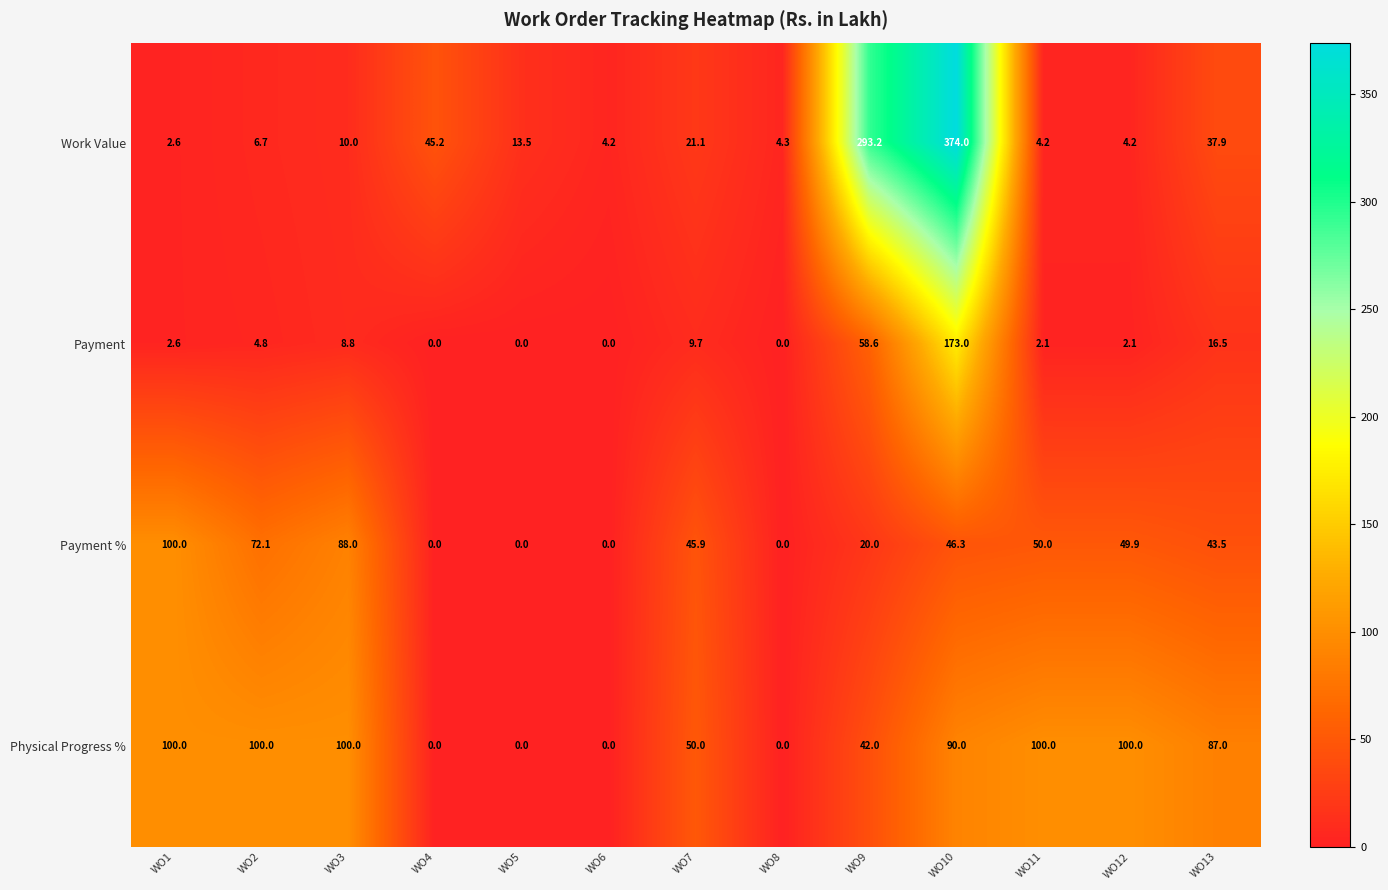

Which series has the largest range (max minus min)?

Work Value